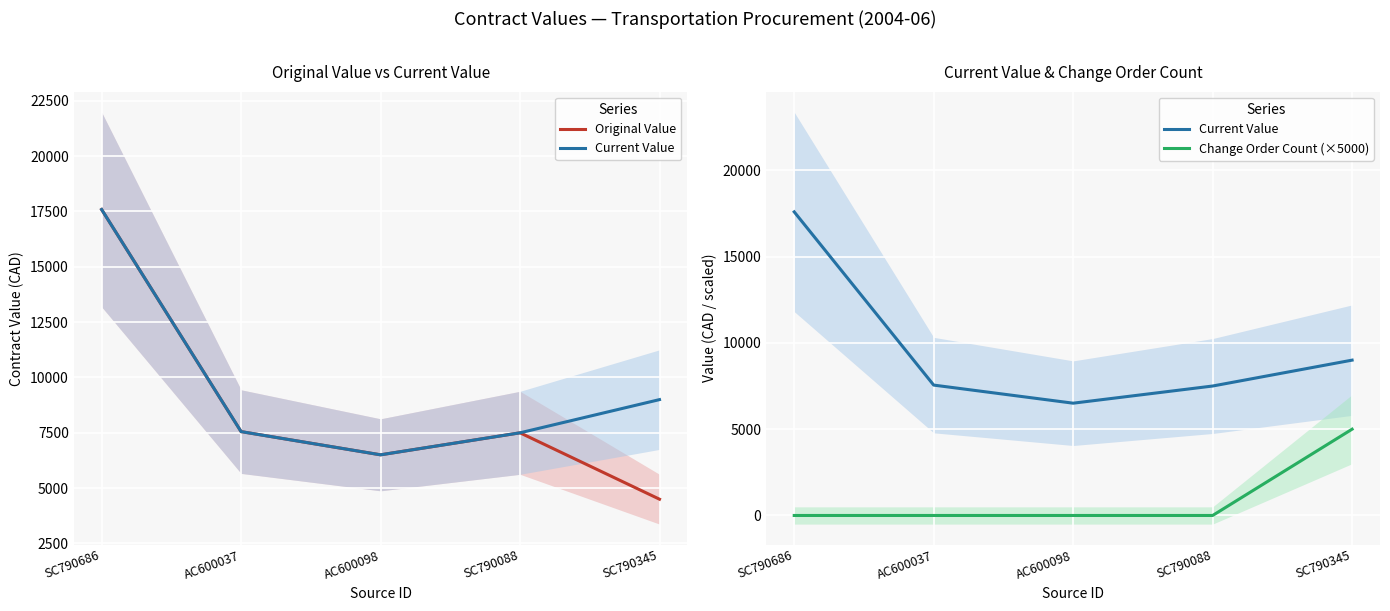

Reading right to left, transcribe all the data shown in this chart.

Original Value: SC790345=4500.0	SC790088=7500.0	AC600098=6505.4	AC600037=7553.8	SC790686=17589.1
Current Value: SC790345=9000.0	SC790088=7500.0	AC600098=6505.4	AC600037=7553.8	SC790686=17589.1
Change Order Count (×5000): SC790345=5000.0	SC790088=0.0	AC600098=0.0	AC600037=0.0	SC790686=0.0